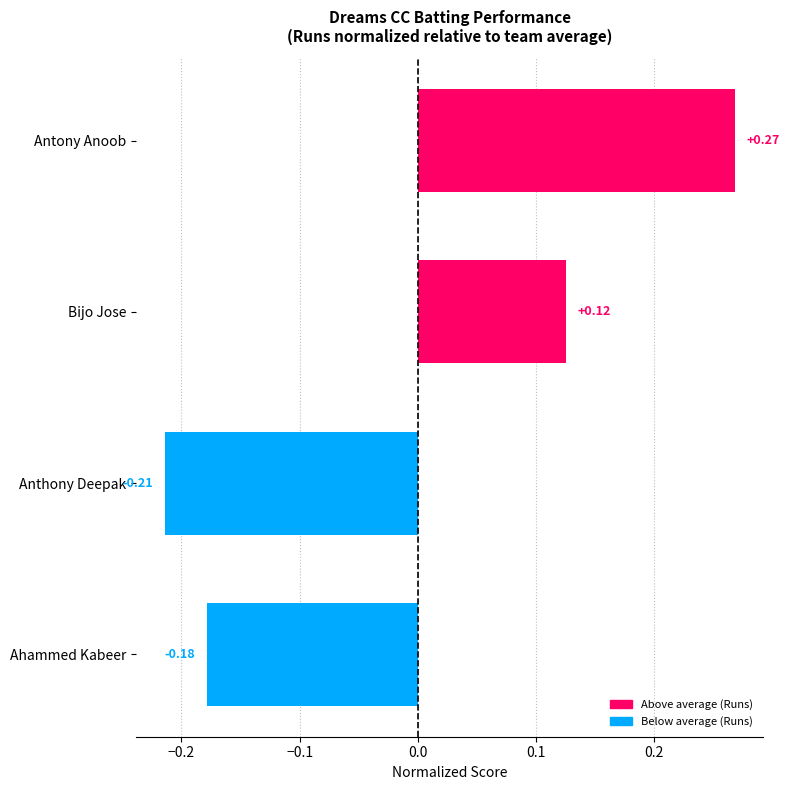

Which category has the lowest value across all series?

Anthony Deepak